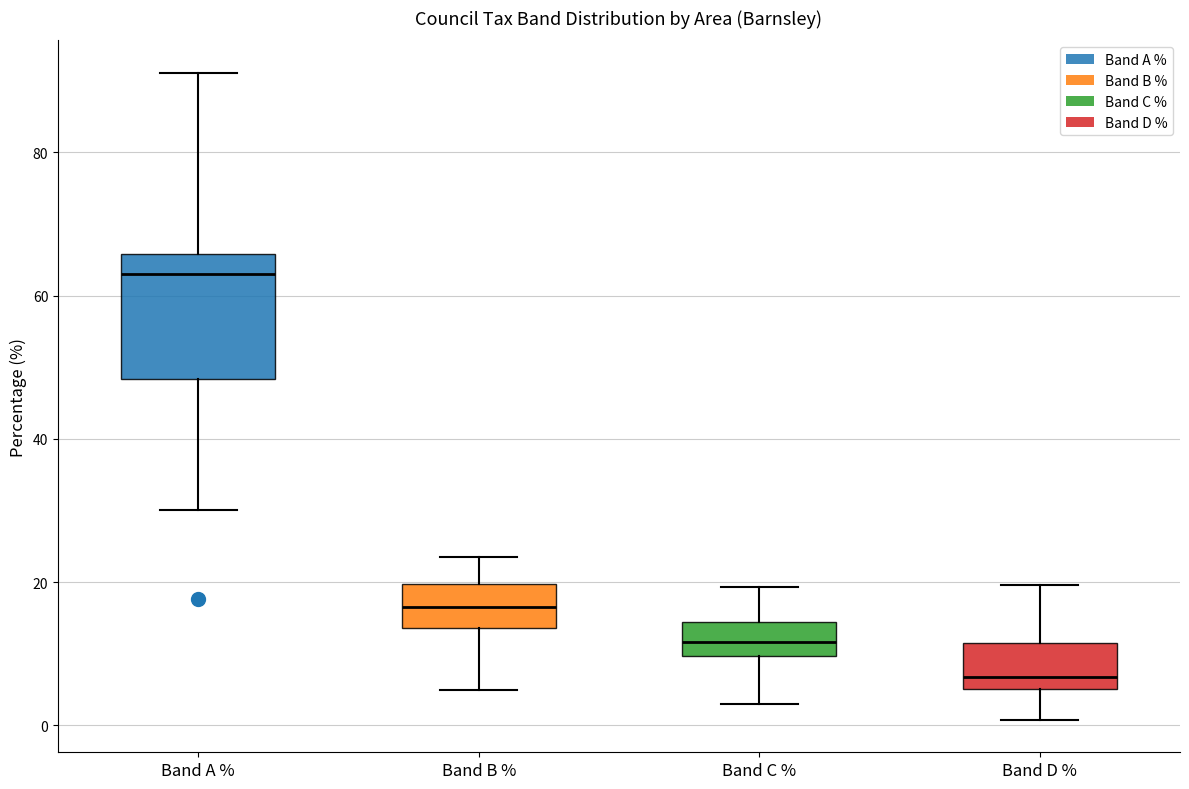

Reading left to right, transcribe this box plot: for each box, give where its median line is, the range the box spans, and where its two whiskers end, as read against the y-axis. The values are not printed on the chart, so give them approximately, as read against the axis.

Band A %: median 64, box 48 to 66, whiskers 30 to 92
Band B %: median 16, box 14 to 20, whiskers 4 to 24
Band C %: median 12, box 10 to 14, whiskers 2 to 20
Band D %: median 6 (just above the box's lower edge), box 6 to 12, whiskers 0 to 20